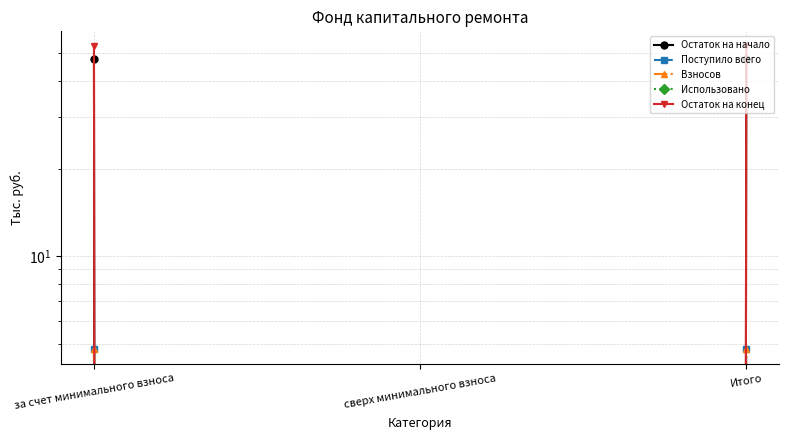

Reading left to right, list all the values displayed in this chart.

Остаток на начало: за счет минимального взноса=47.7	сверх минимального взноса=0.0	Итого=47.7
Поступило всего: за счет минимального взноса=4.8	сверх минимального взноса=0.0	Итого=4.8
Взносов: за счет минимального взноса=4.8	сверх минимального взноса=0.0	Итого=4.8
Использовано: за счет минимального взноса=0.0	сверх минимального взноса=0.0	Итого=0.0
Остаток на конец: за счет минимального взноса=52.5	сверх минимального взноса=0.0	Итого=52.5